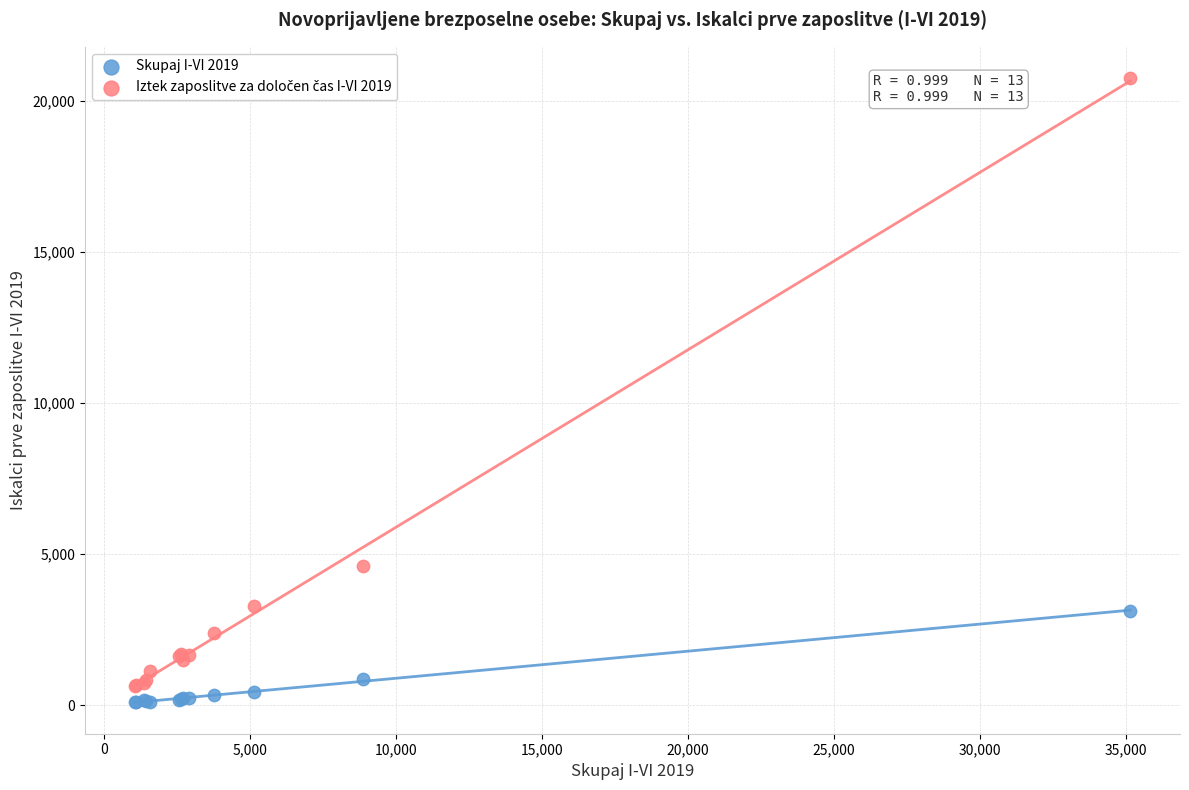

What is the X range (max minus min) for the scatter plot?

34098